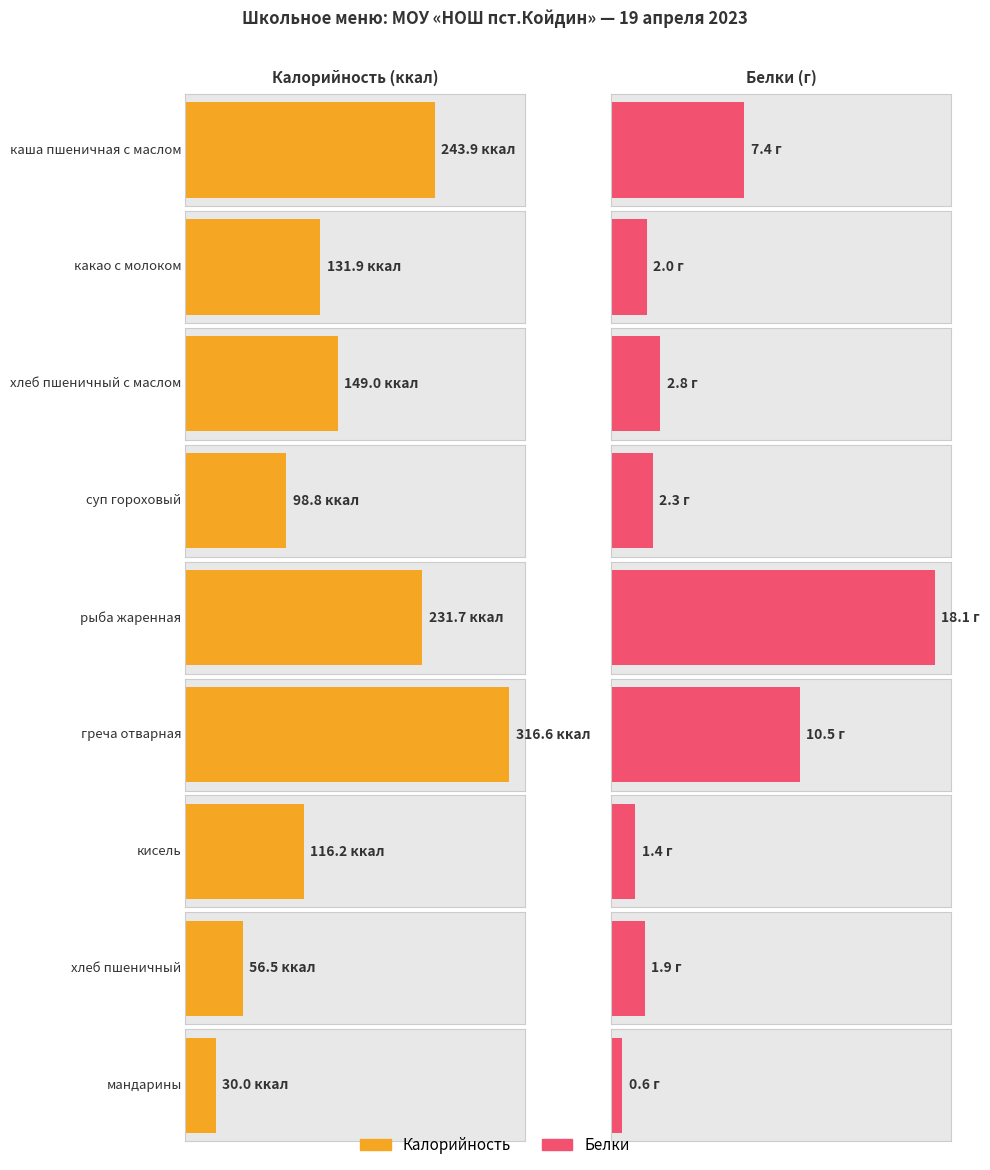

What is the difference between the Белки values at греча отварная and рыба жаренная?

7.6